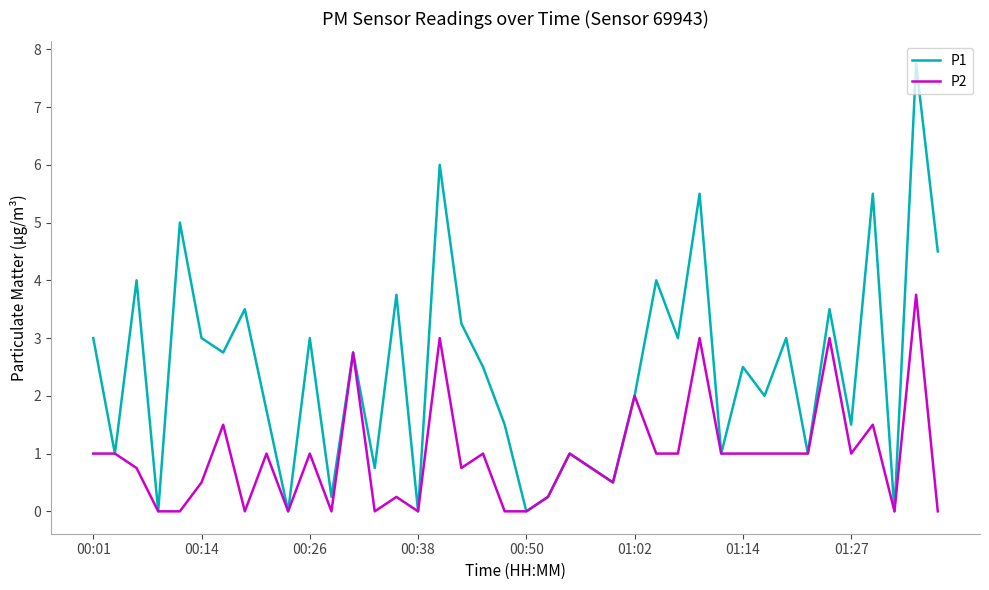

Which series has the largest range (max minus min)?

P1